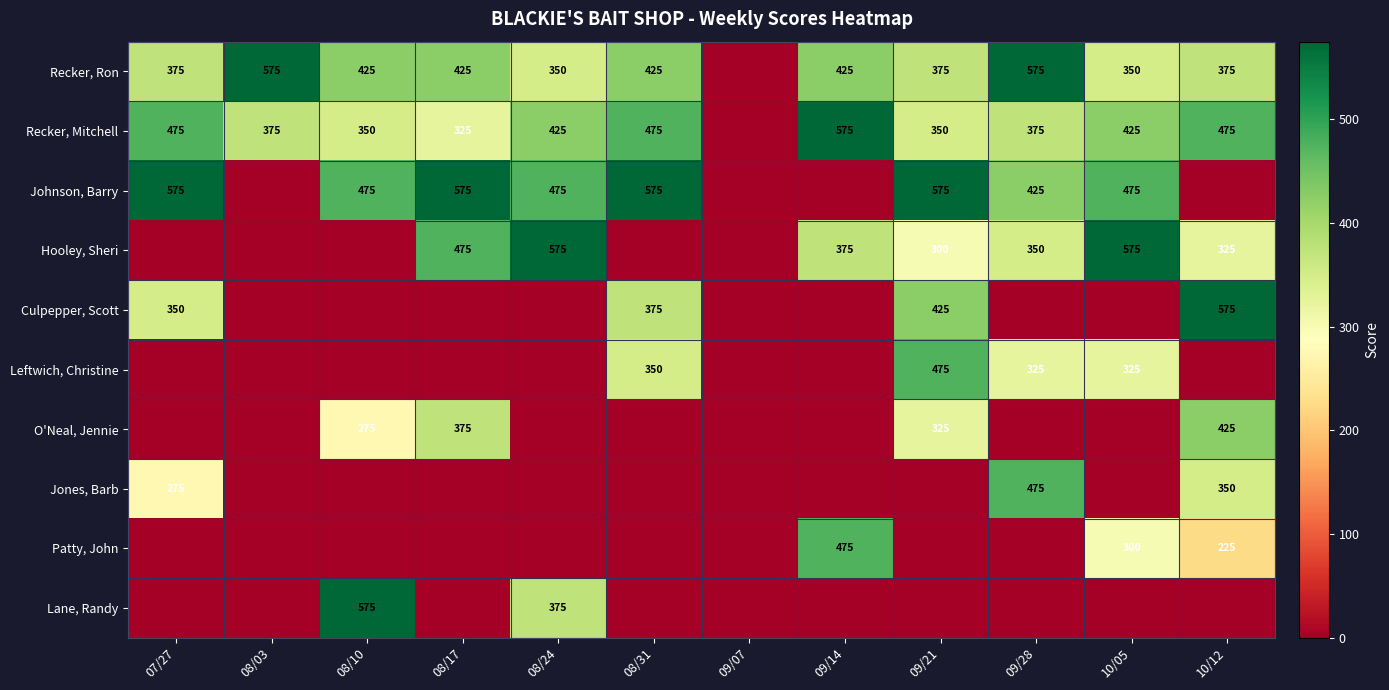

The Hooley, Sheri series shows 608 at 09/14. True or false?

False